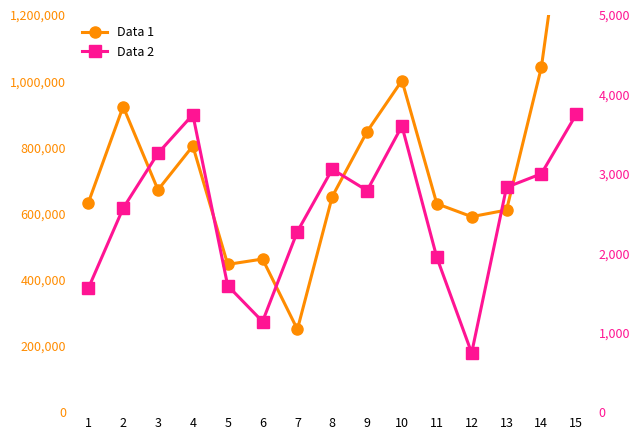

What is the value of the Data 1 point at the 7th from the left?

250000.0